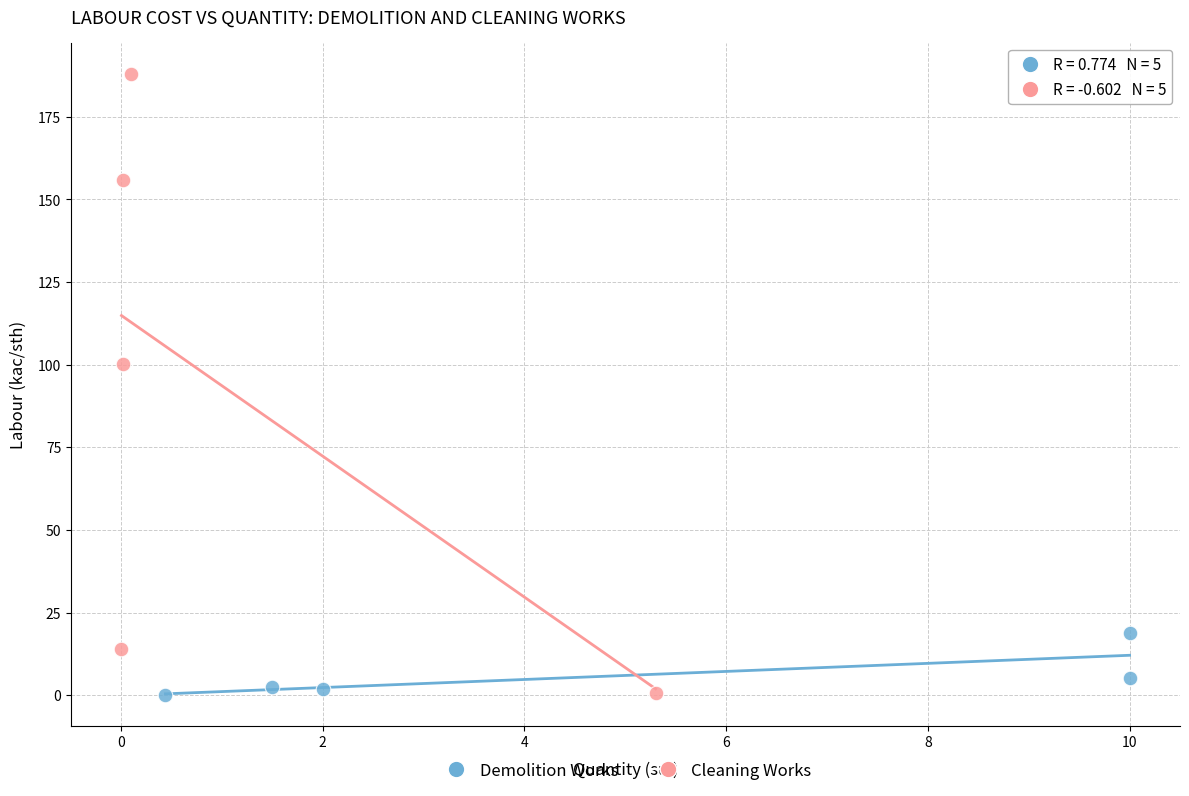

What are all the series names shown in the legend?

Demolition Works, Cleaning Works